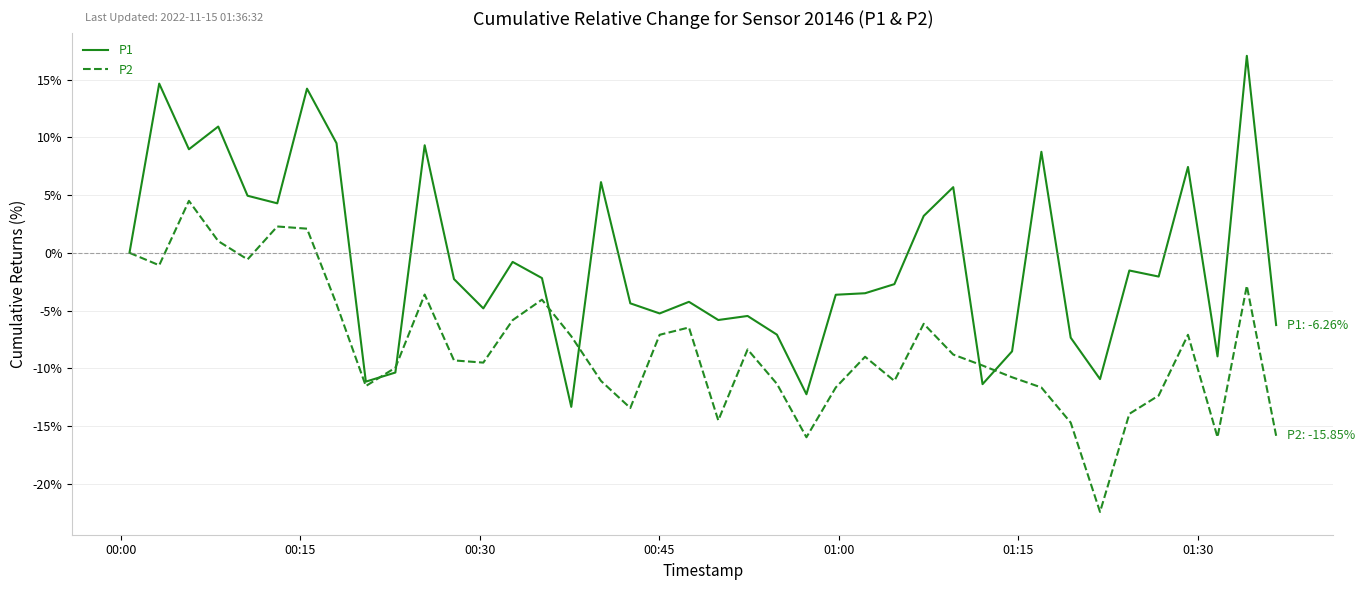

At how many categories does at least one series exceed -18?

40